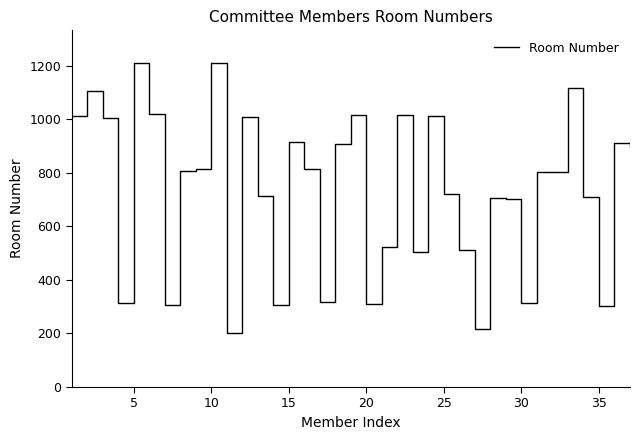

What is the greatest value displayed?

1211